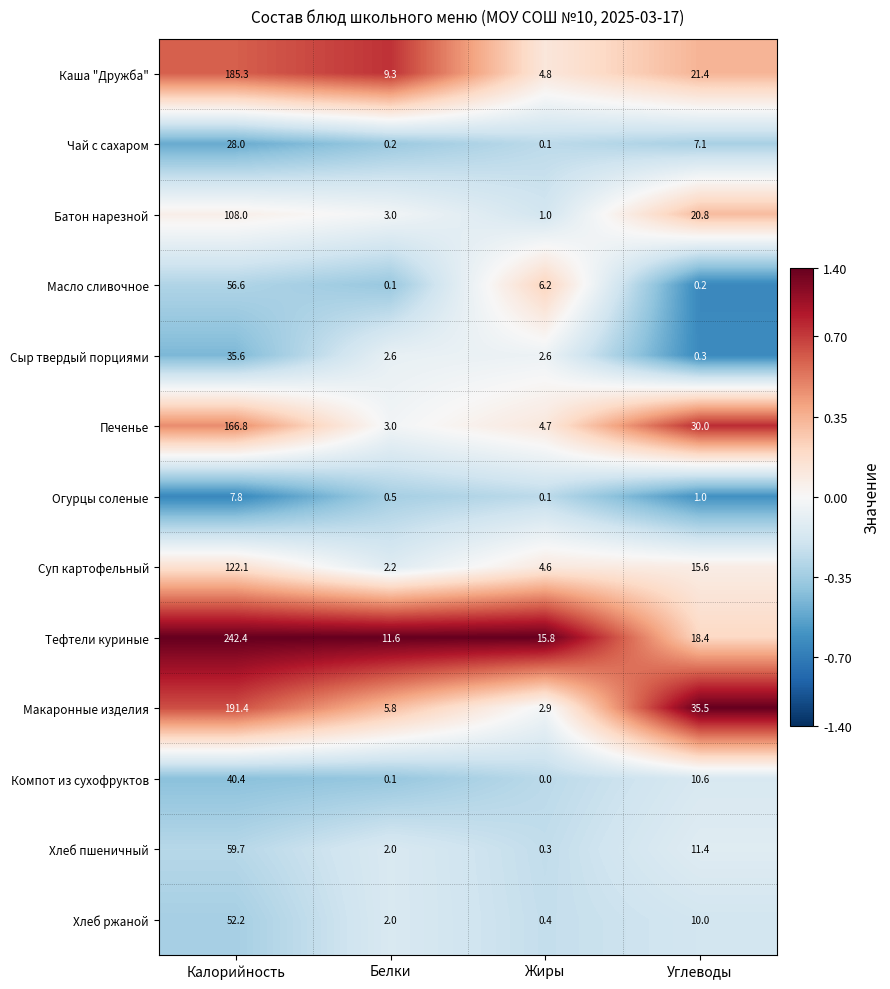

Where is Компот из сухофруктов nearest to the value 20?

Углеводы